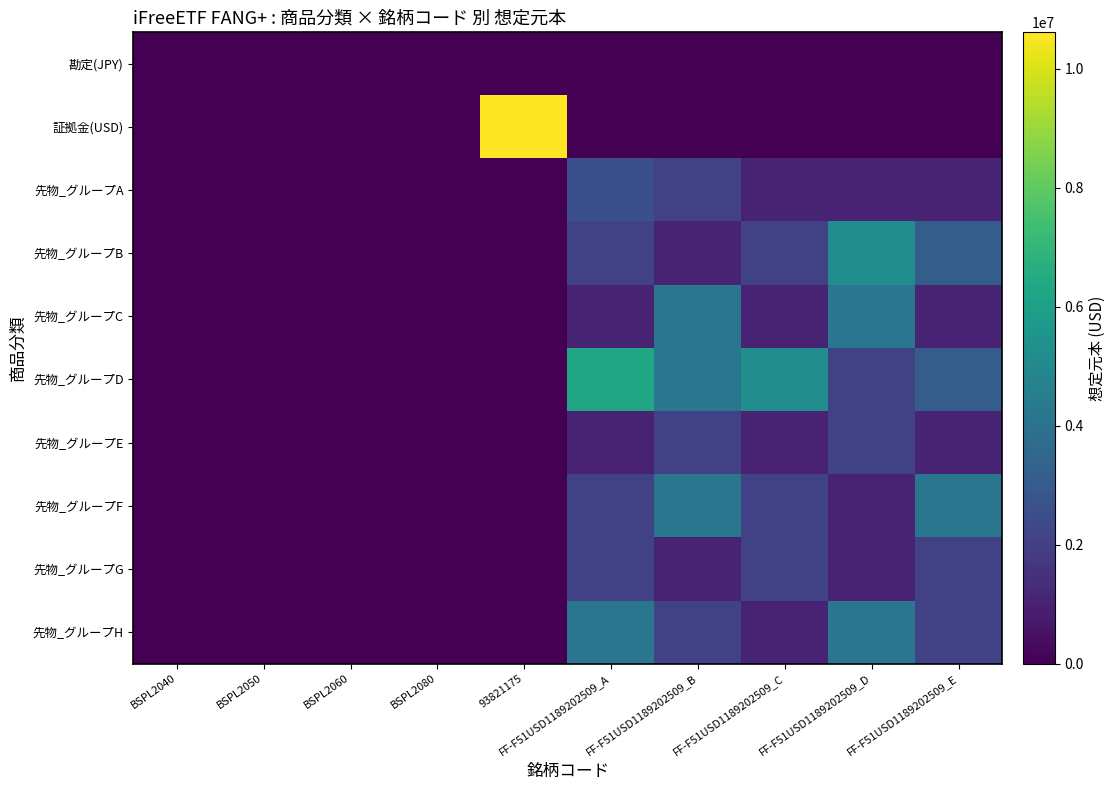

Rank the series at FF-F51USD1189202509_E from highest to lowest value.

先物_グループF, 先物_グループB, 先物_グループD, 先物_グループG, 先物_グループH, 先物_グループA, 先物_グループC, 先物_グループE, 勘定(JPY), 証拠金(USD)